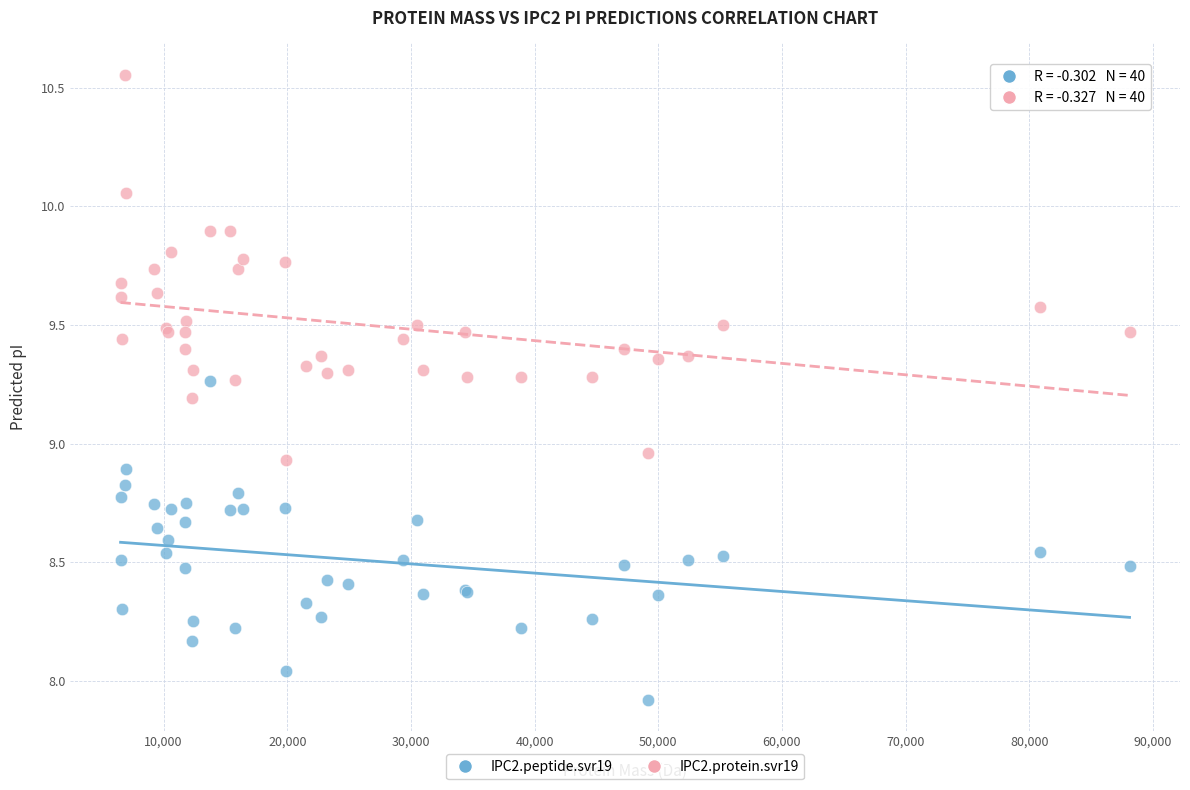

Which series has the largest Y range (max minus min)?

IPC2.protein.svr19